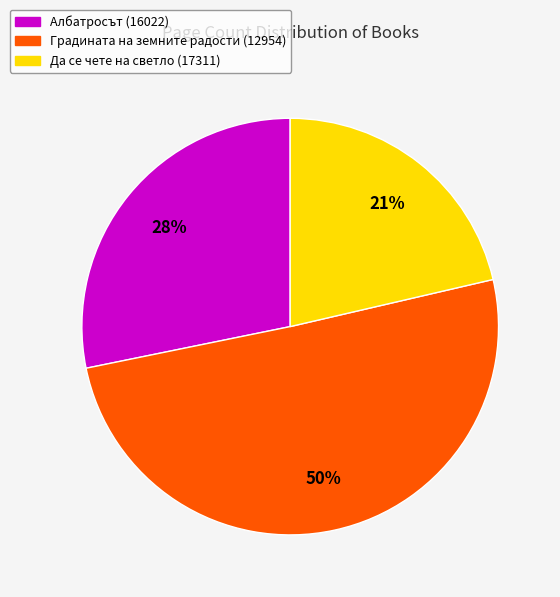

What is the largest slice in the pie chart?

Градината на земните радости (12954)